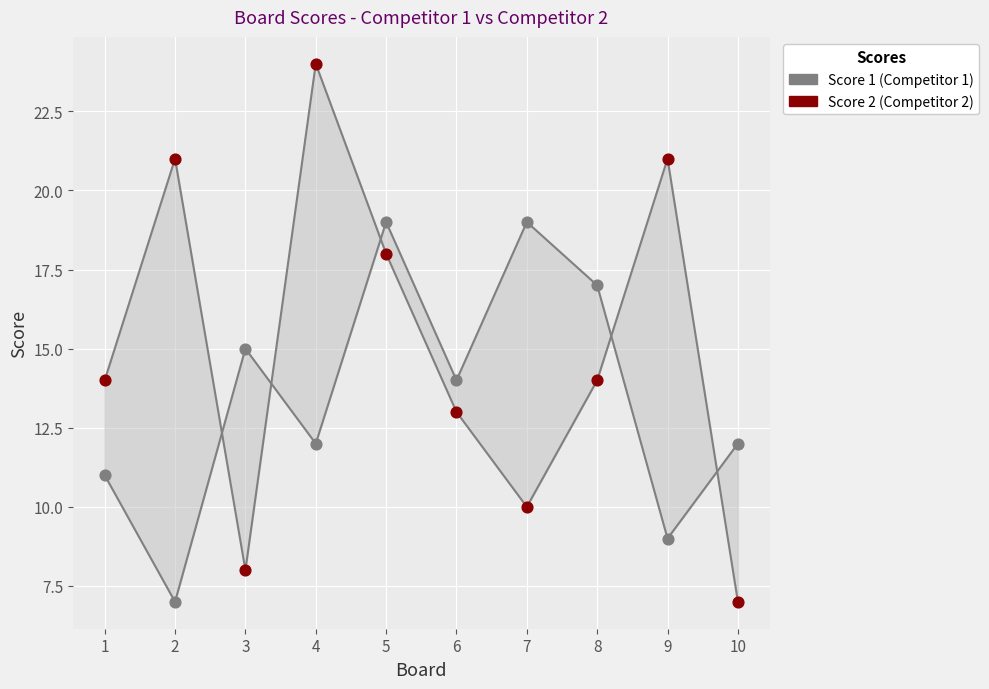

Across all data points, what is the range of Y values (max minus min)?

17